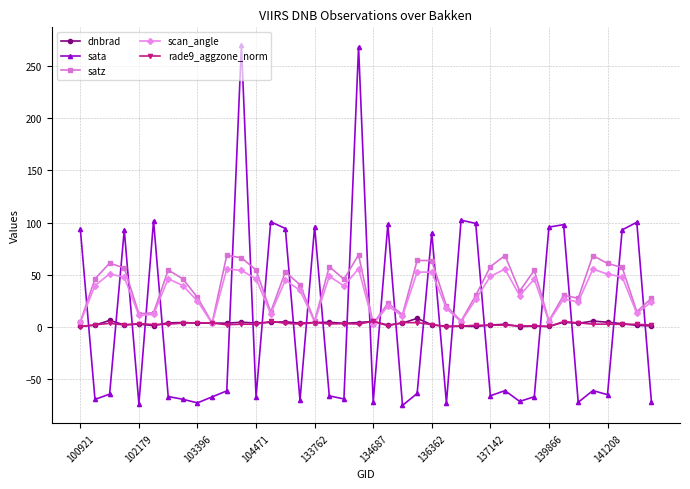

What is the value of the scan_angle point at the 19th from the left?

39.4